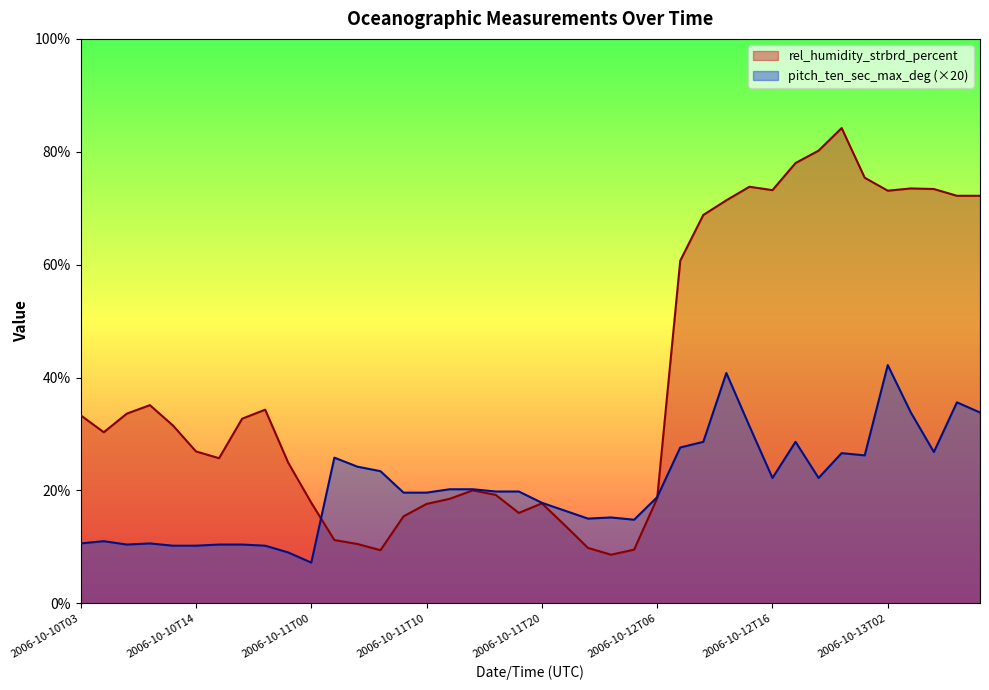

What position from the left is 2006-10-10T06?

2